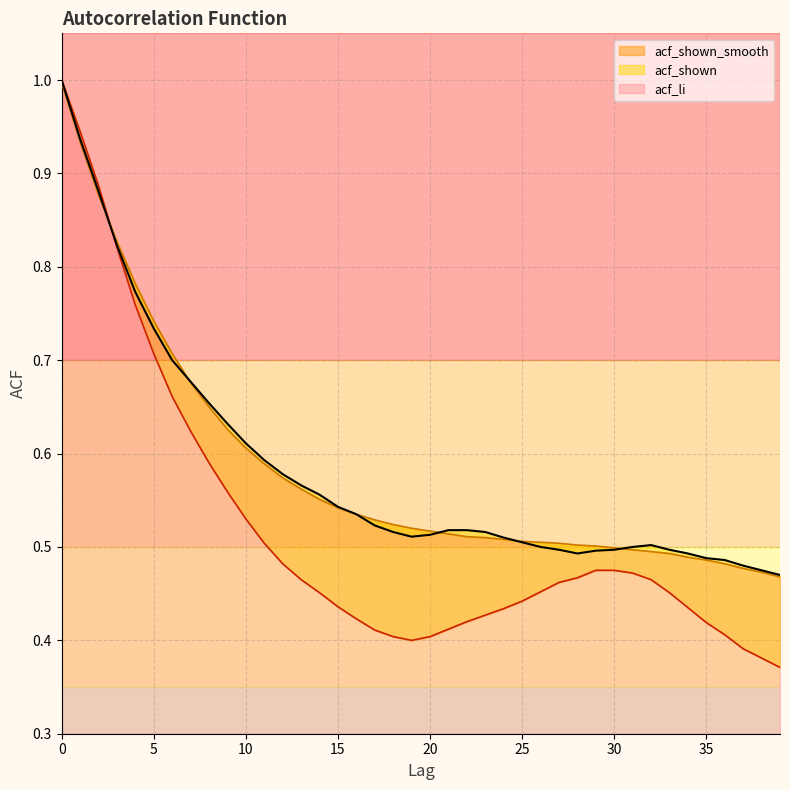

Which series changed the most between 1 and 34?

acf_li